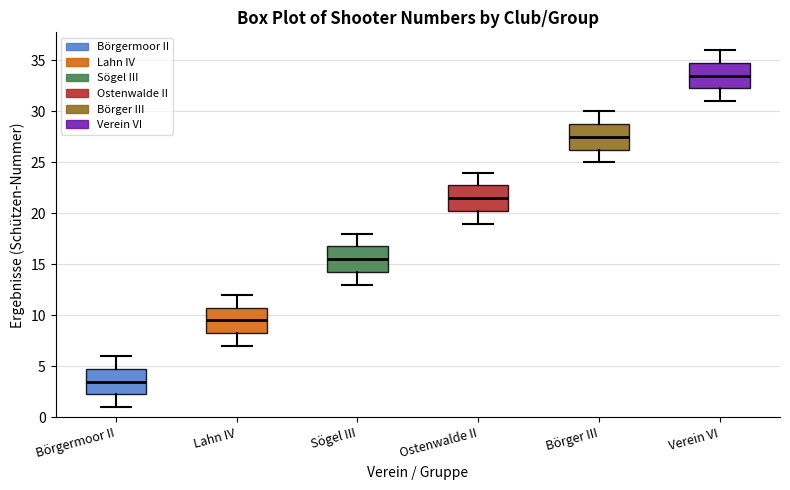

Where is the upper edge of the box for Verein VI on the y-axis? The values are not printed on the chart, so give them approximately, as read against the axis.

35.0